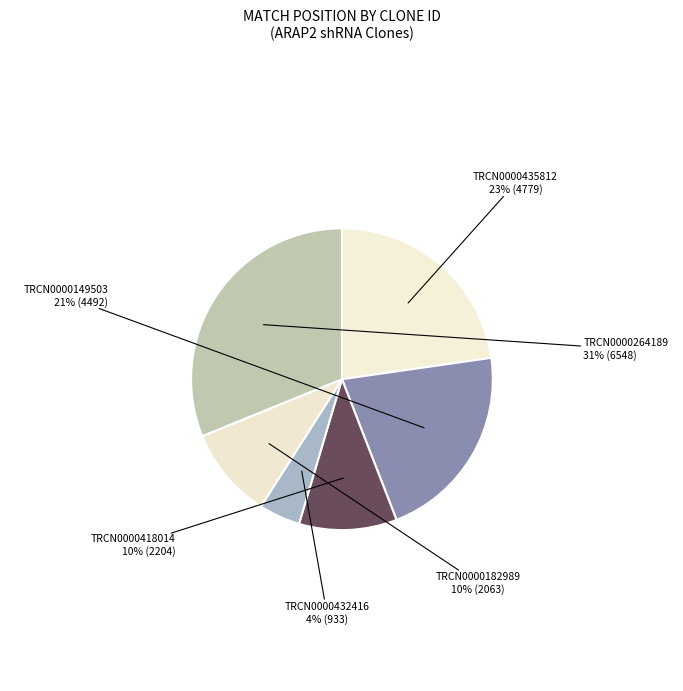

How many segments does this pie chart have?

6